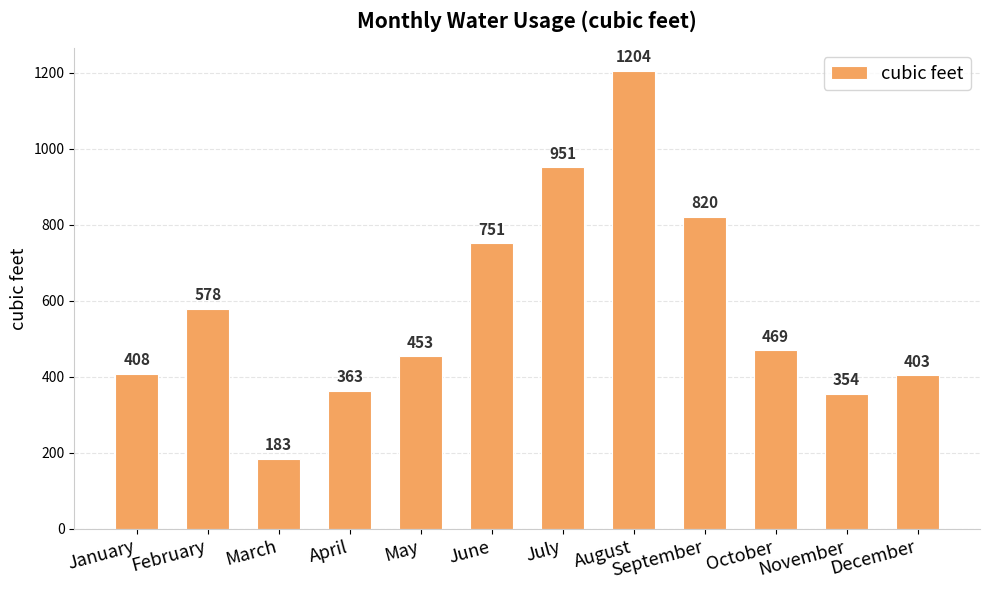

The value at April is 646. True or false?

False